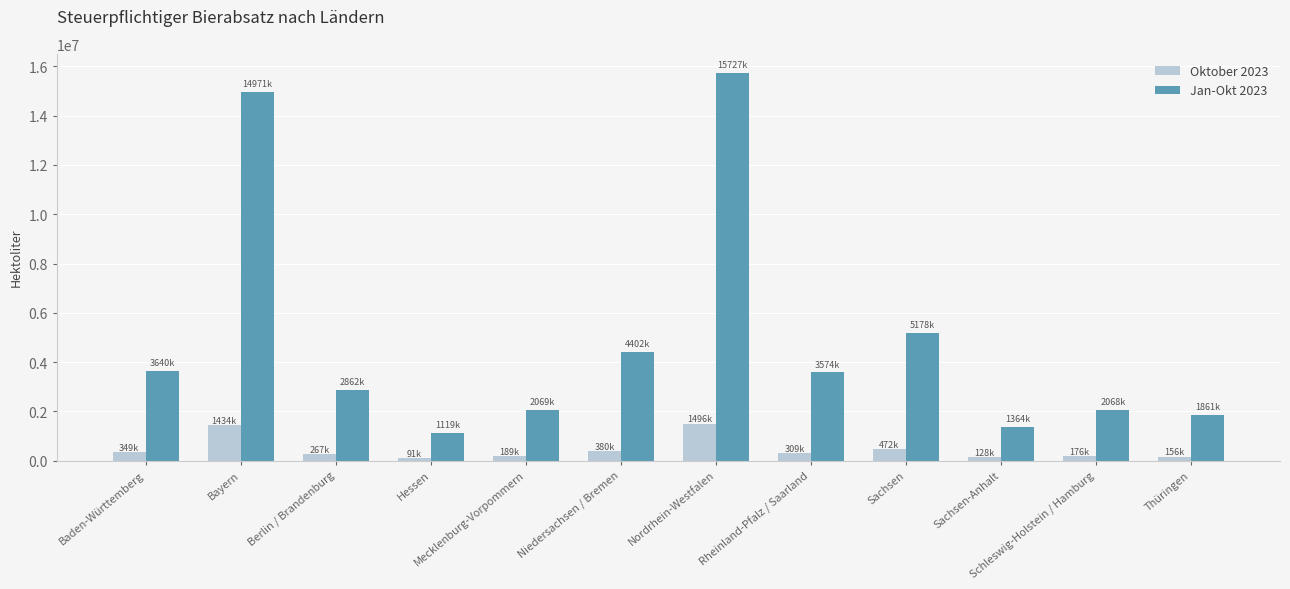

What is the value of the Jan-Okt 2023 bar at the 11th from the left?

2067982.5